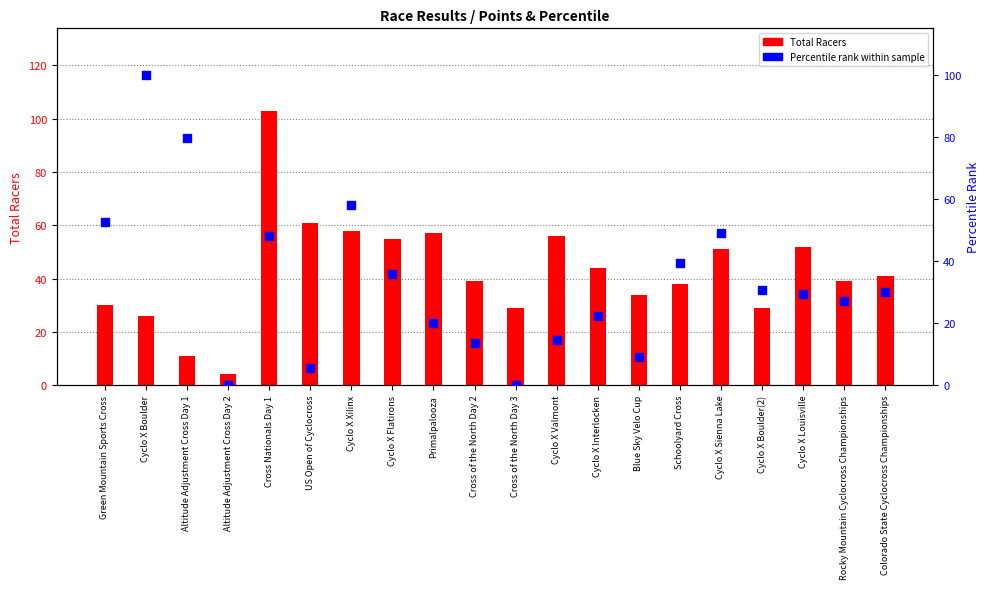

Which series has the largest total across all categories?

Total Racers